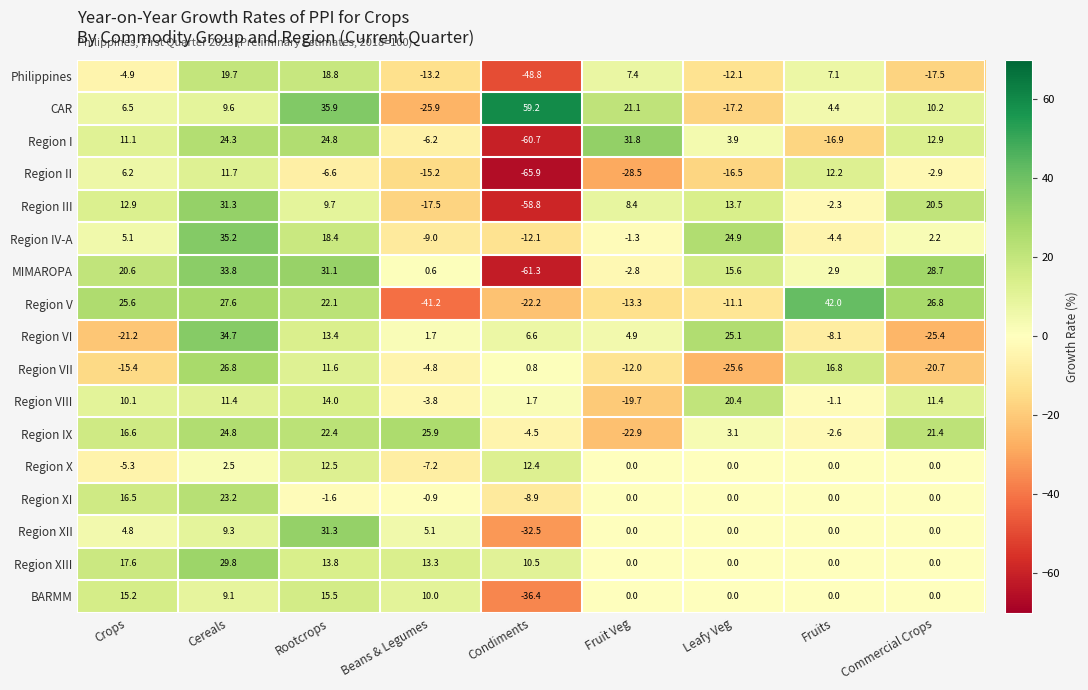

Between Rootcrops and Leafy Veg, which series saw the biggest shift?

CAR